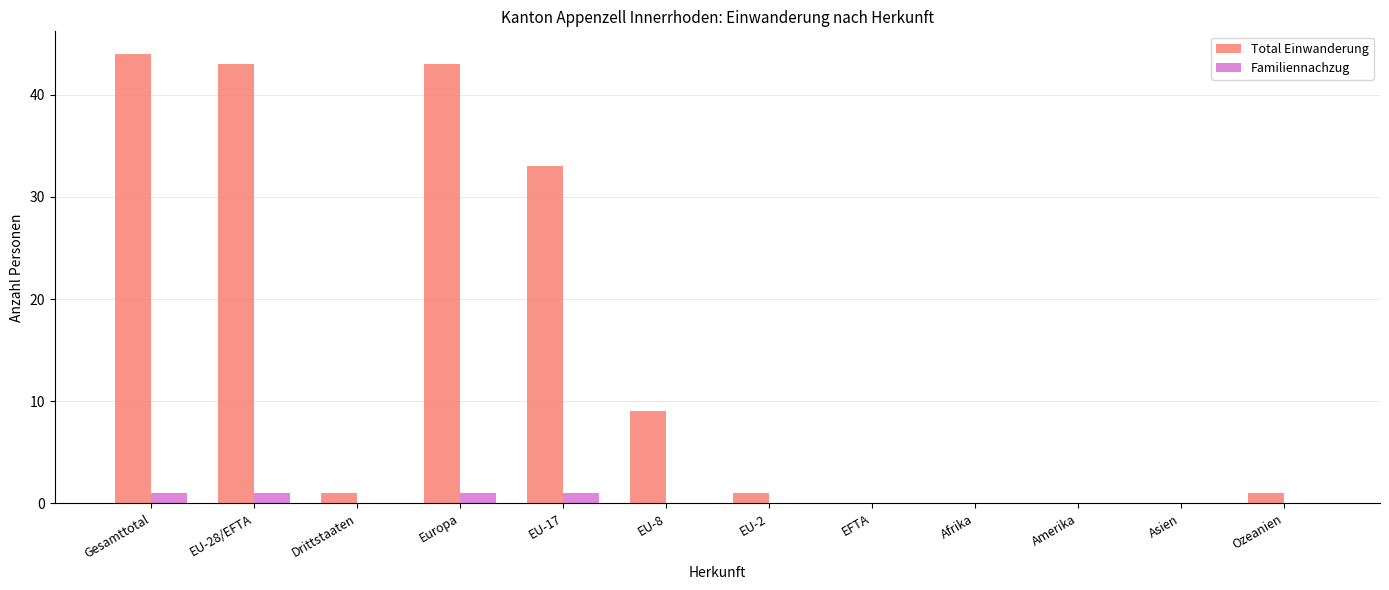

What value does the Total Einwanderung series have at Gesamttotal?

44